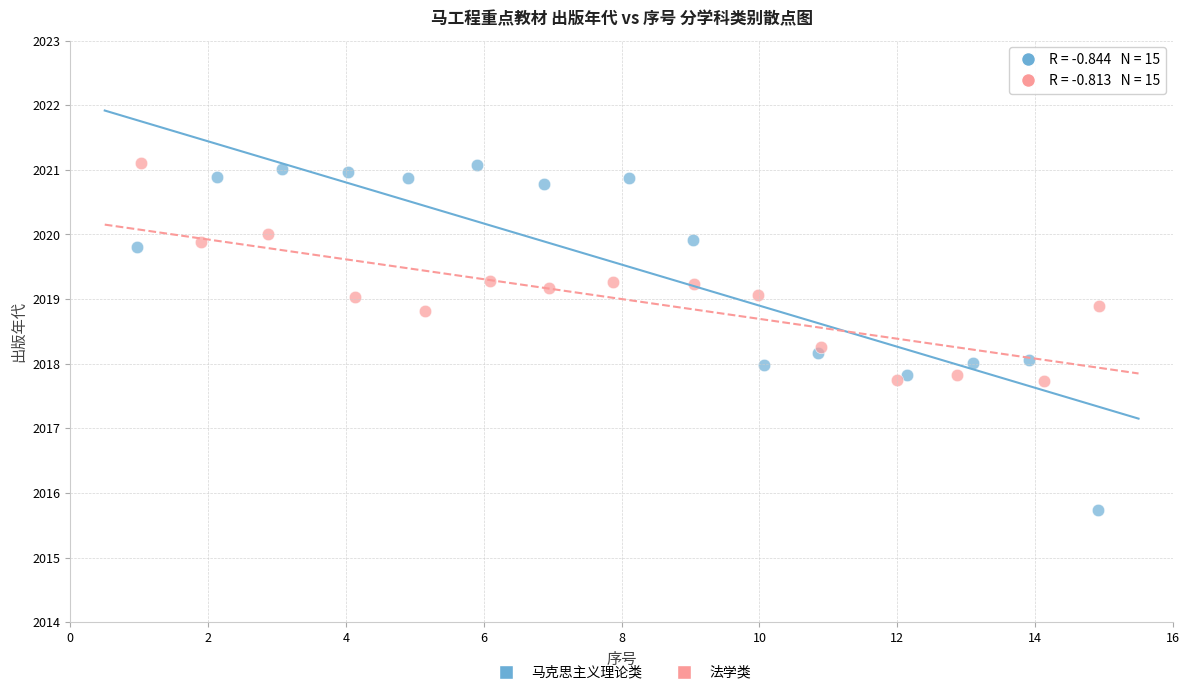

Which series contains the lowest Y value?

马克思主义理论类